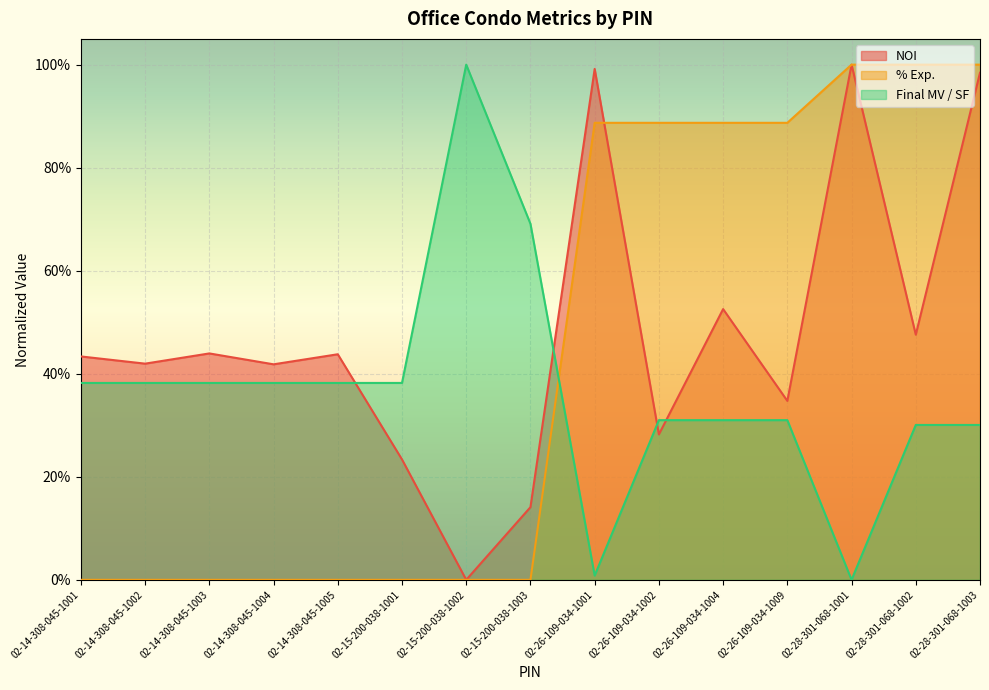

Which series has the largest total across all categories?

NOI